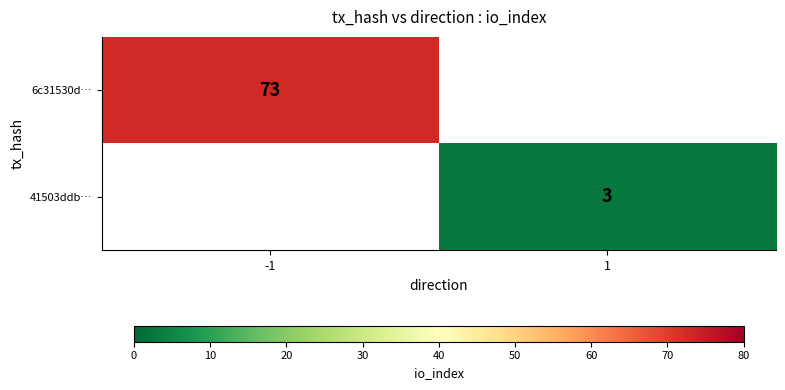

The 41503ddb… series shows 3 at 1. True or false?

True